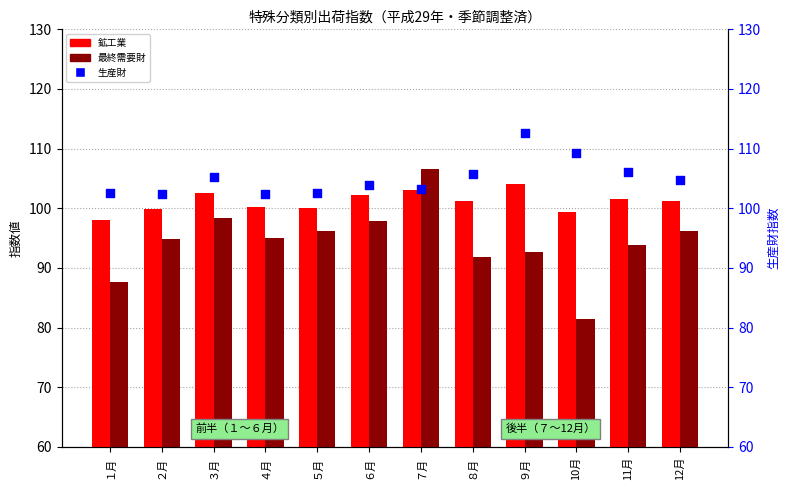

What are all the series names shown in the legend?

鉱工業, 最終需要財, 生産財